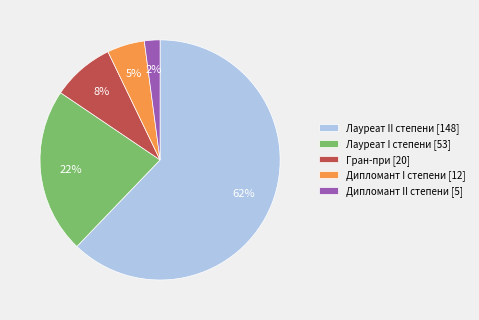

What is the majority slice?

Лауреат II степени